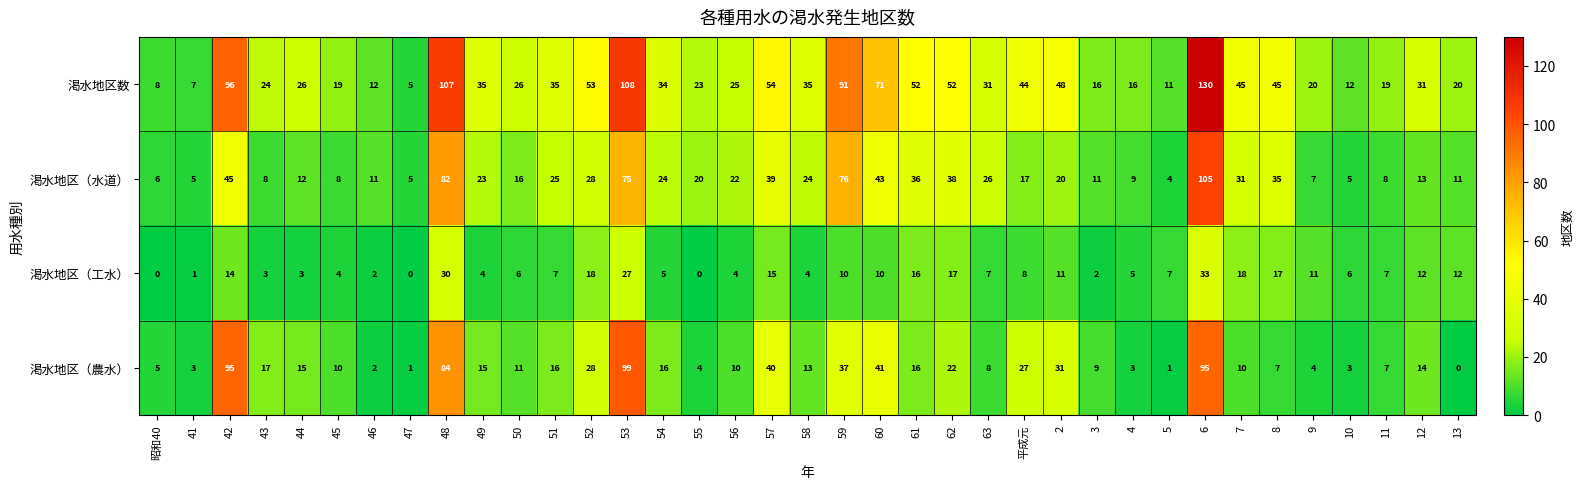

What is the total value across all series at 13?

43